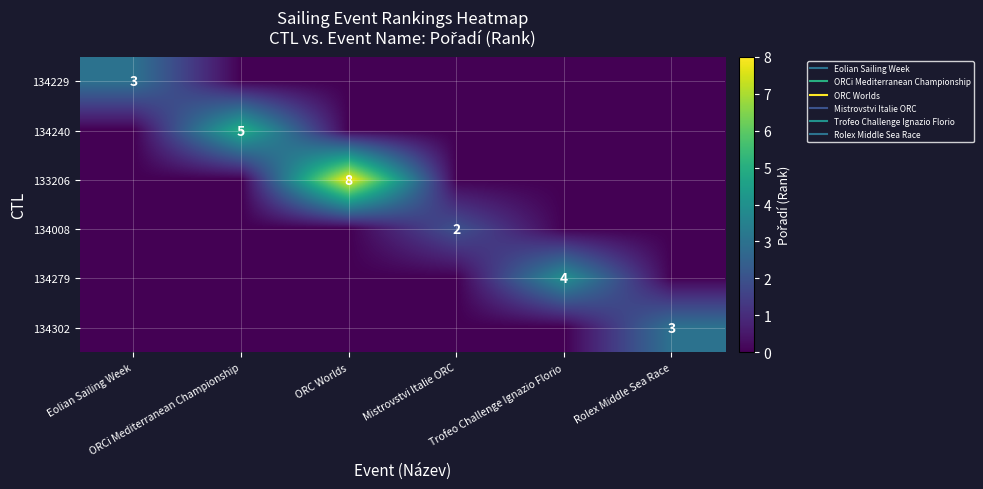

How many values in 133206 are above zero?

1